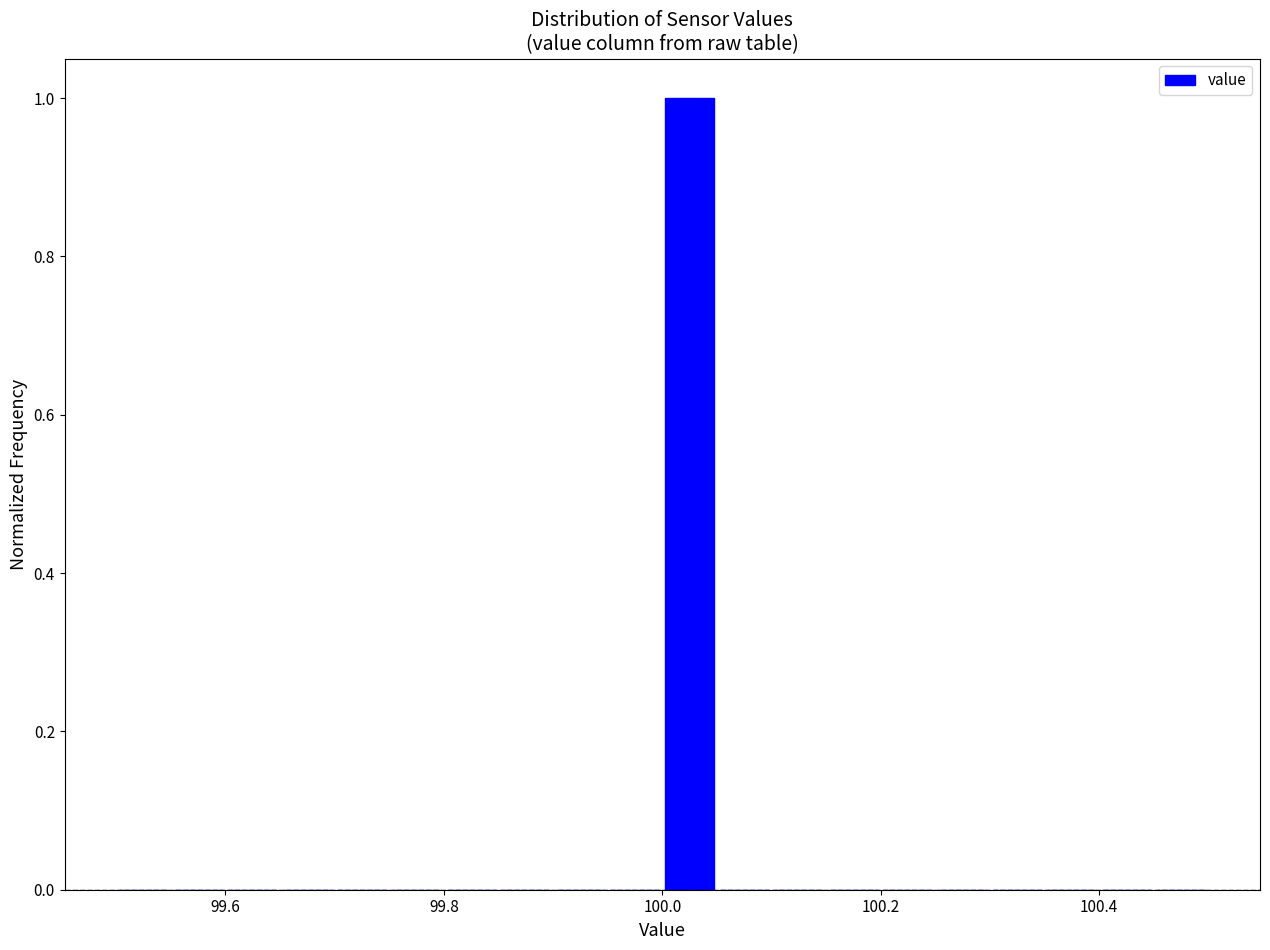

Read against the x-axis, roughly where is the centre of the tallest bar?

100.02